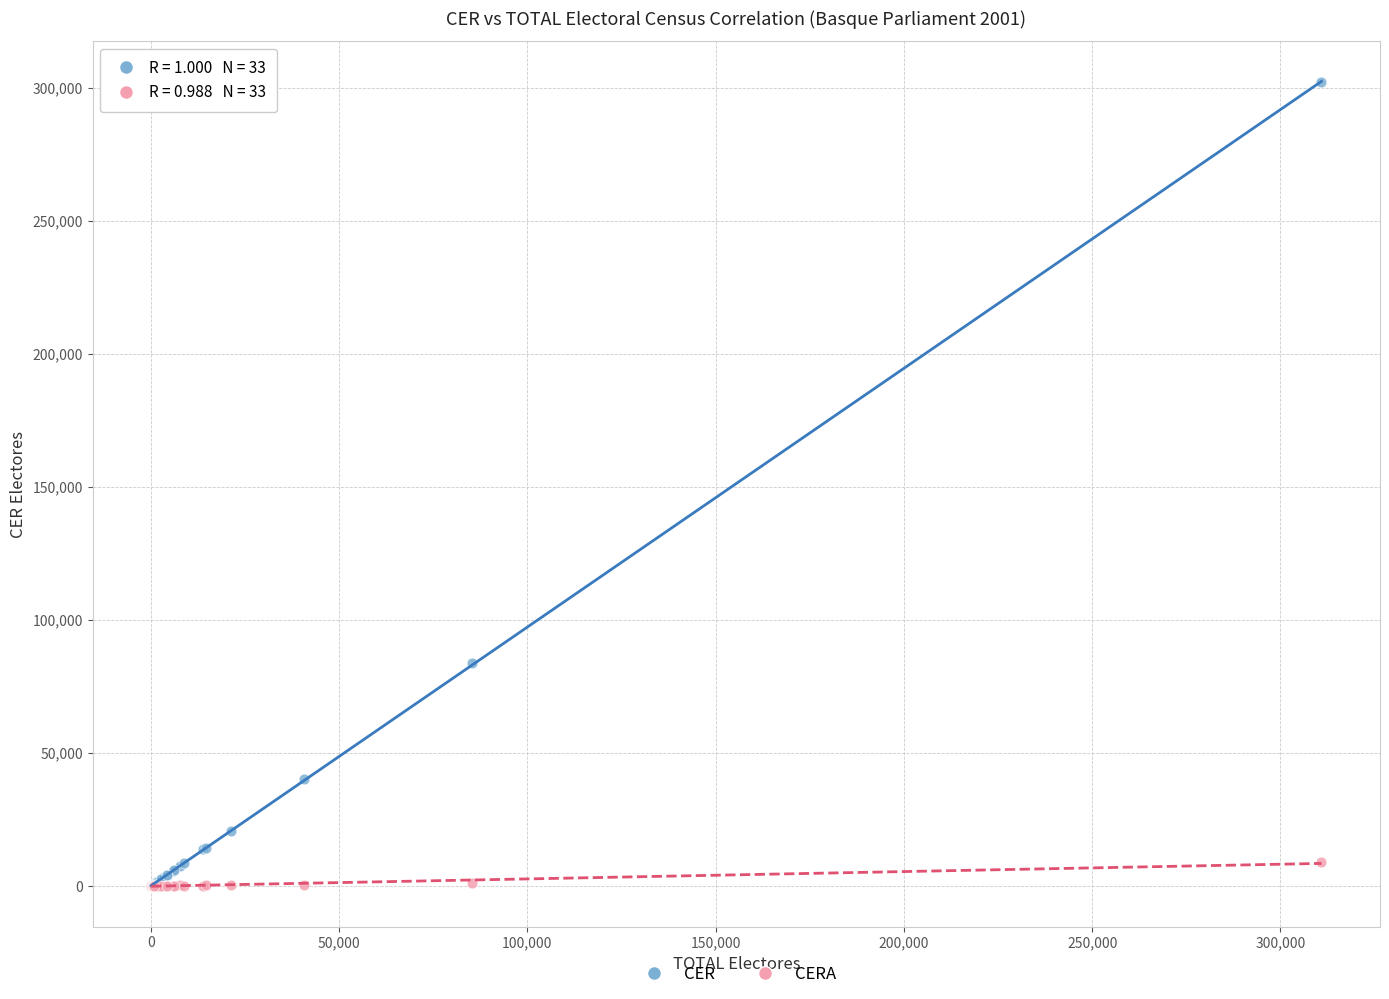

What are all the series names shown in the legend?

CER, CERA